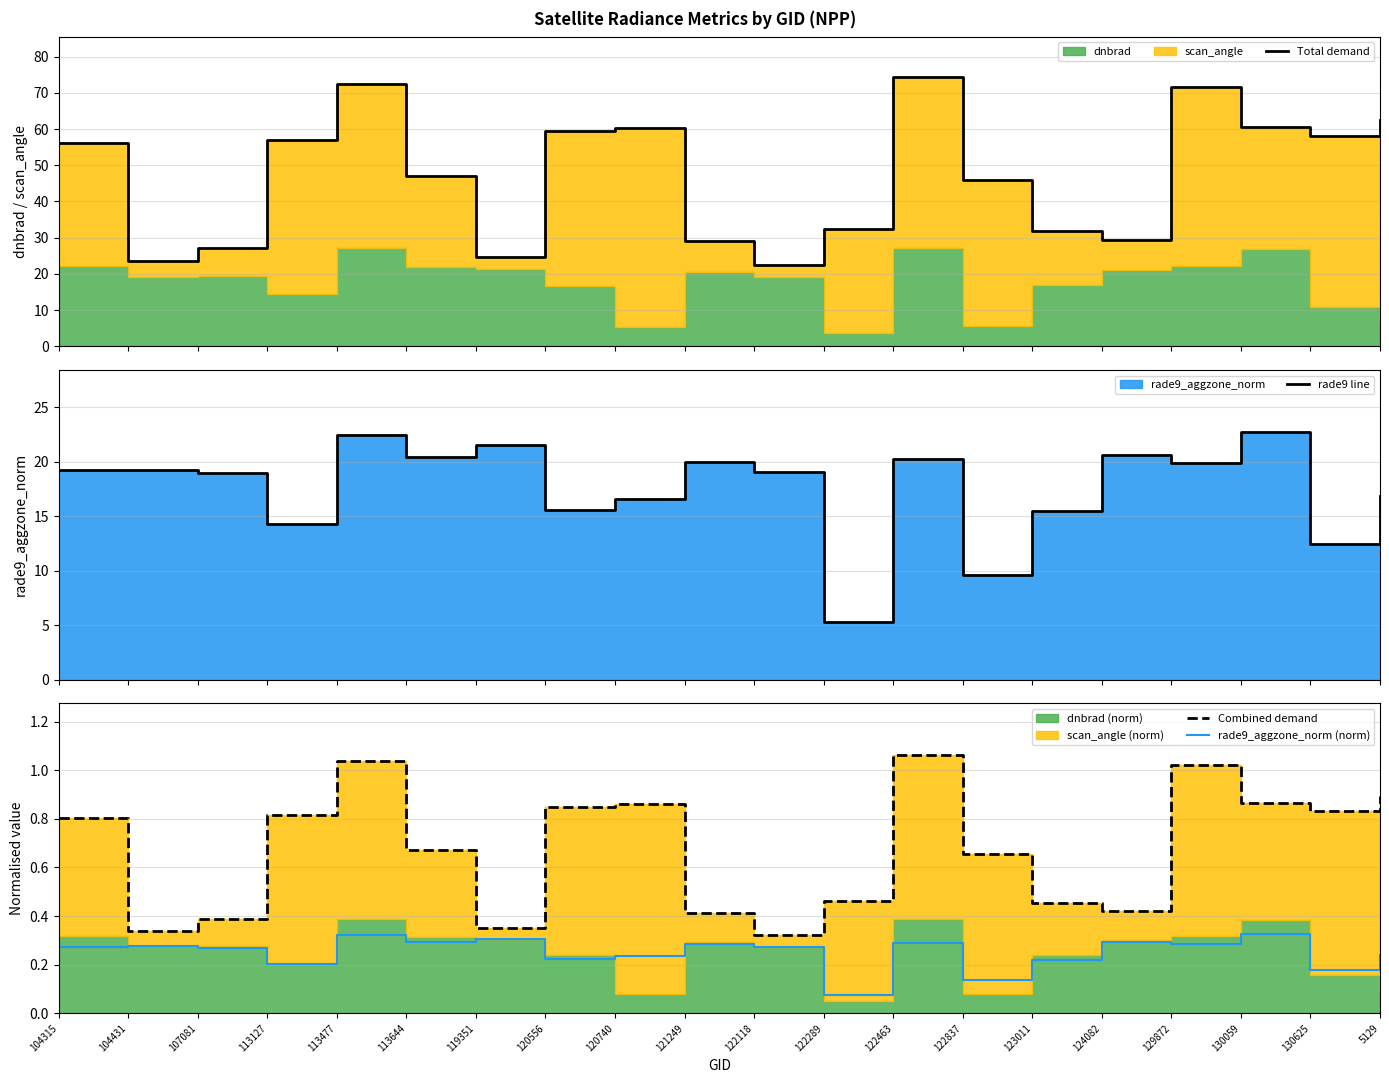

What is the average value of the rade9_aggzone_norm (norm) series?

0.3